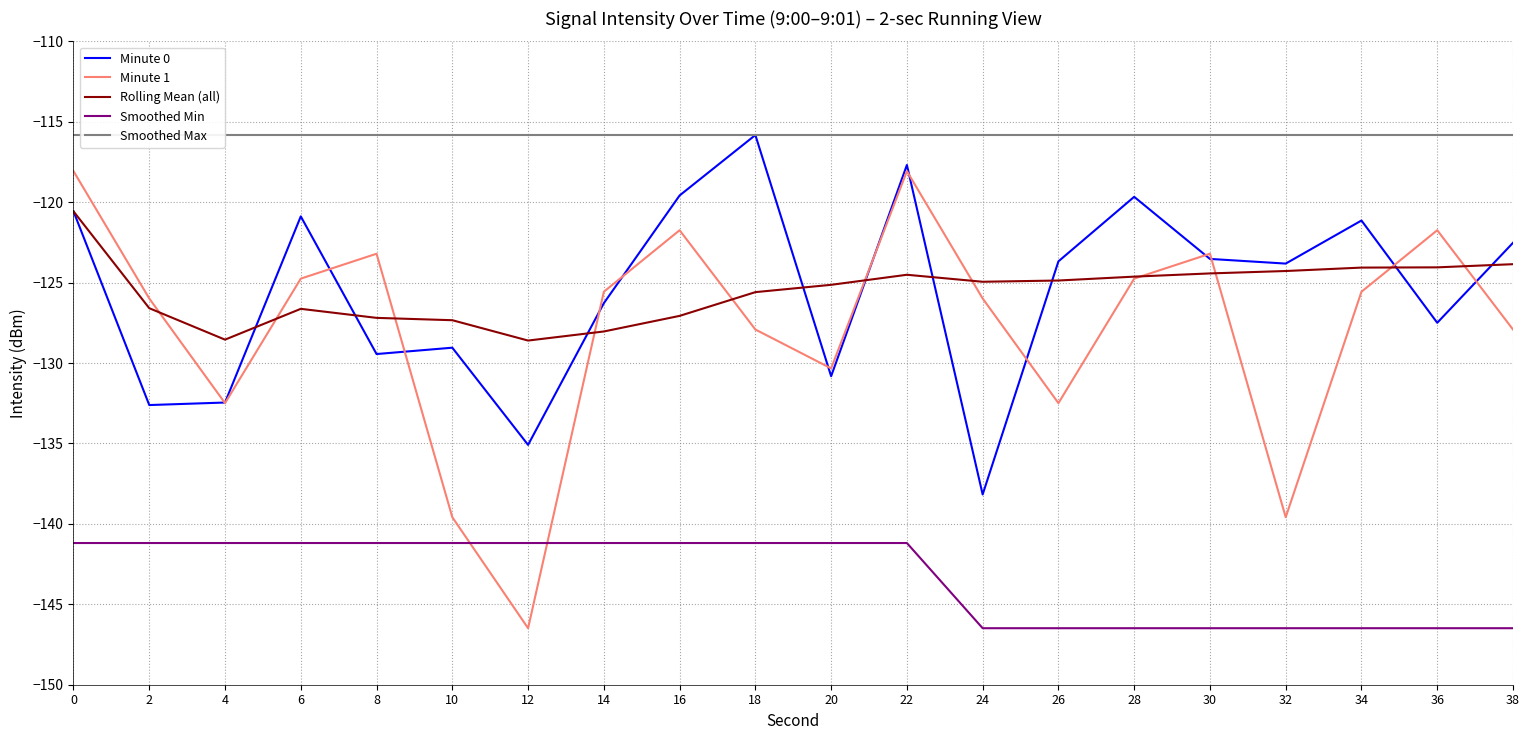

What is the sum of all Rolling Mean (all) values?

-2510.9